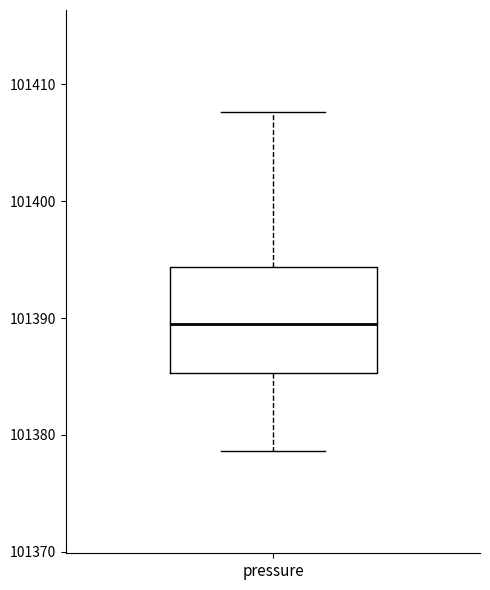

Read this box plot against the y-axis: the position of the median line, the range covered by the box, and the ends of both whiskers. The values are not printed on the chart, so give them approximately, as read against the axis.

median 101389, box 101385 to 101394, whiskers 101379 to 101408